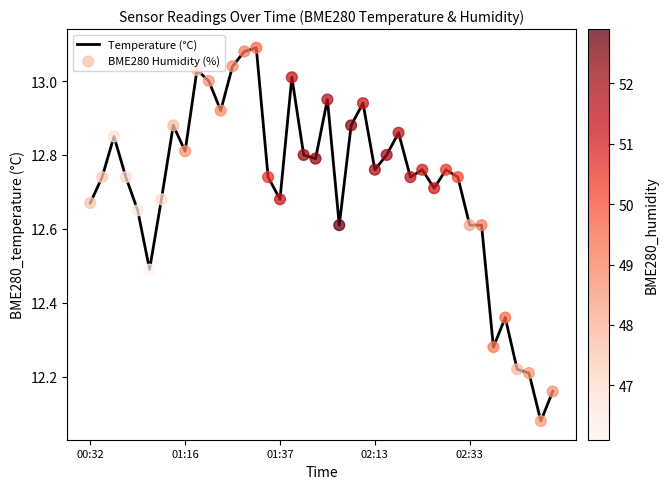

What is the difference between the maximum and minimum values?

1.0